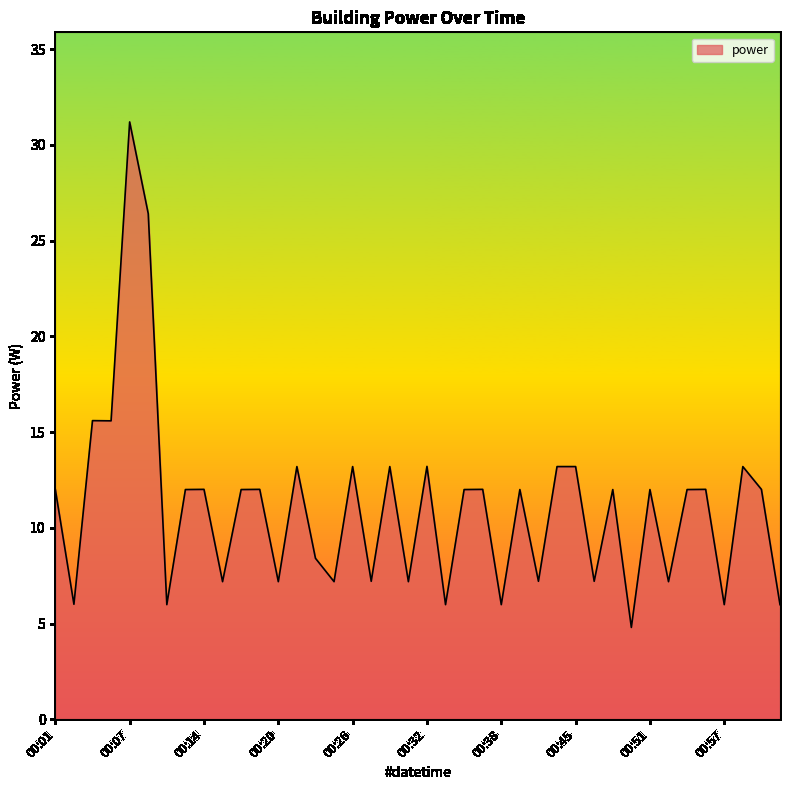

What is the smallest value displayed?

4.8